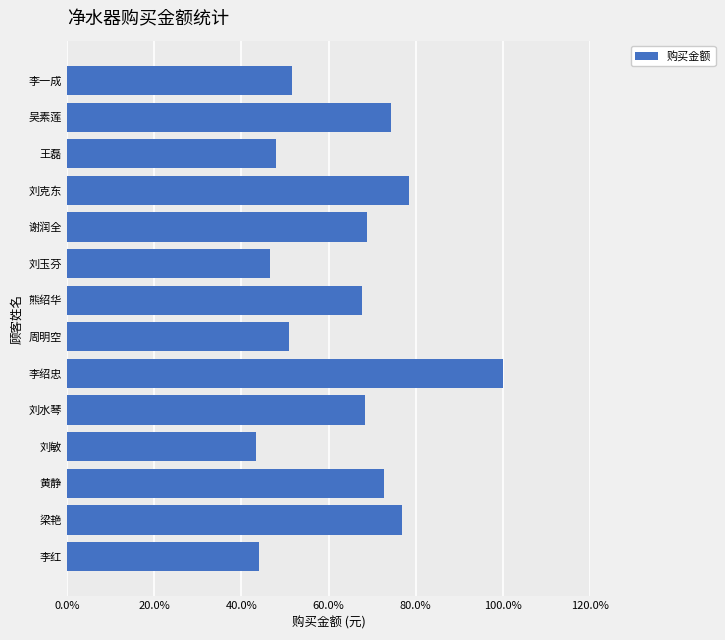

Does the chart contain stacked bars?

No